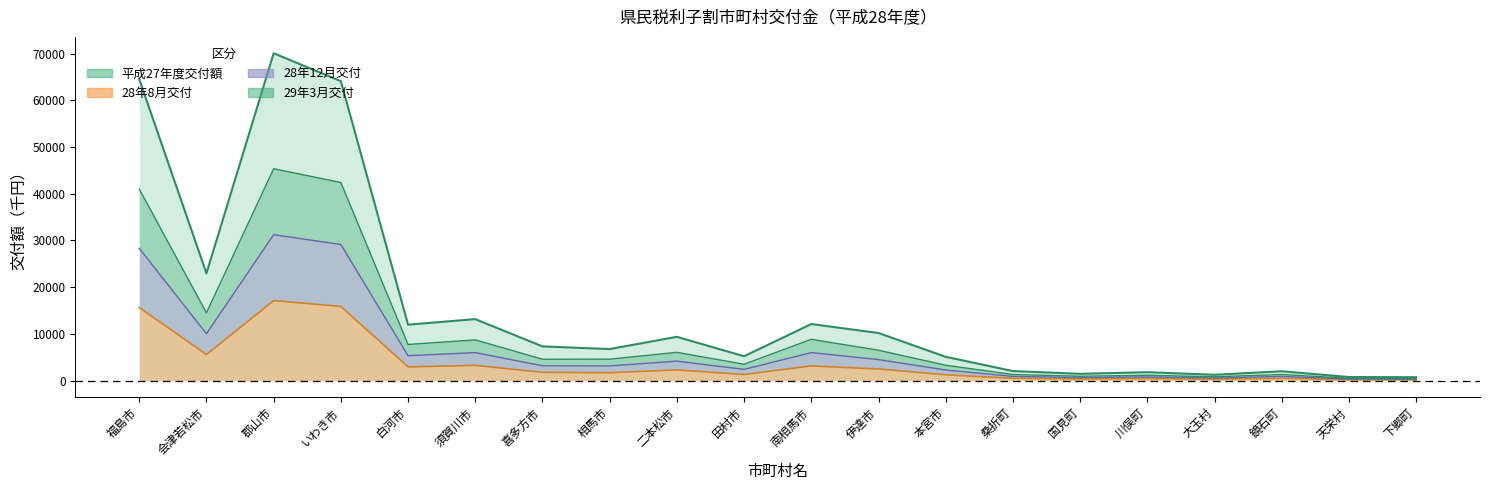

What is the total value across all series at 大玉村?

2933